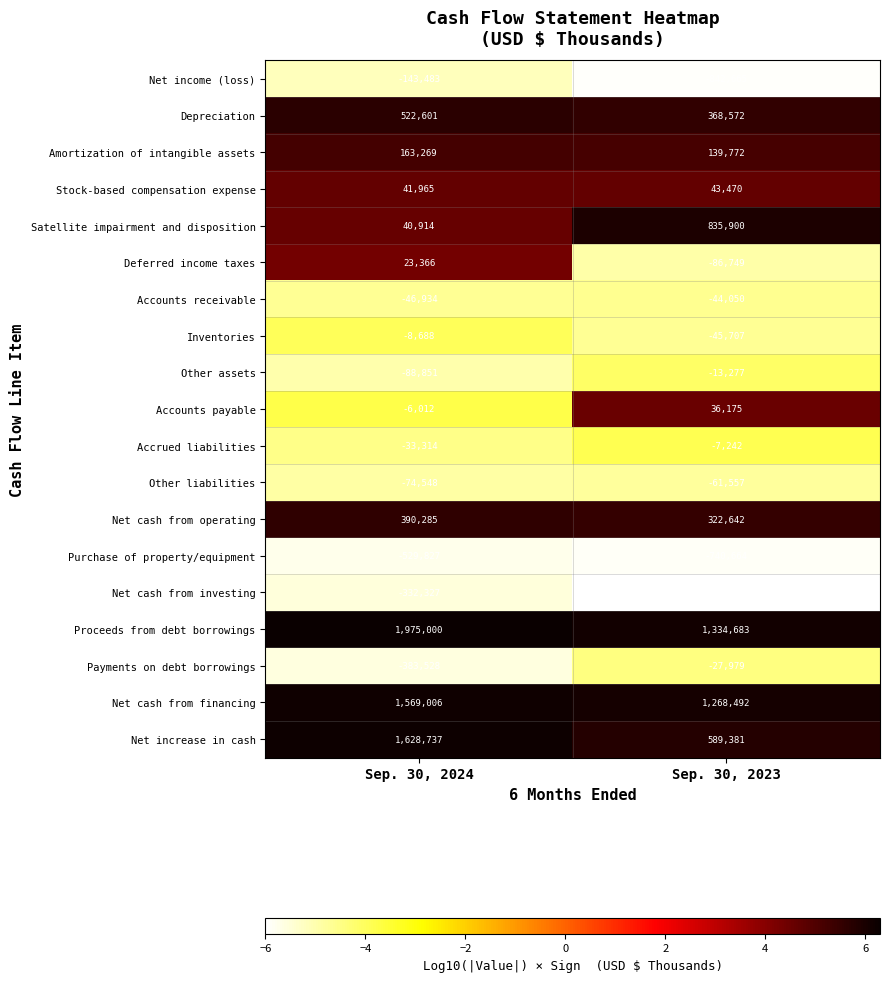

How many categories are shown in the chart?

2